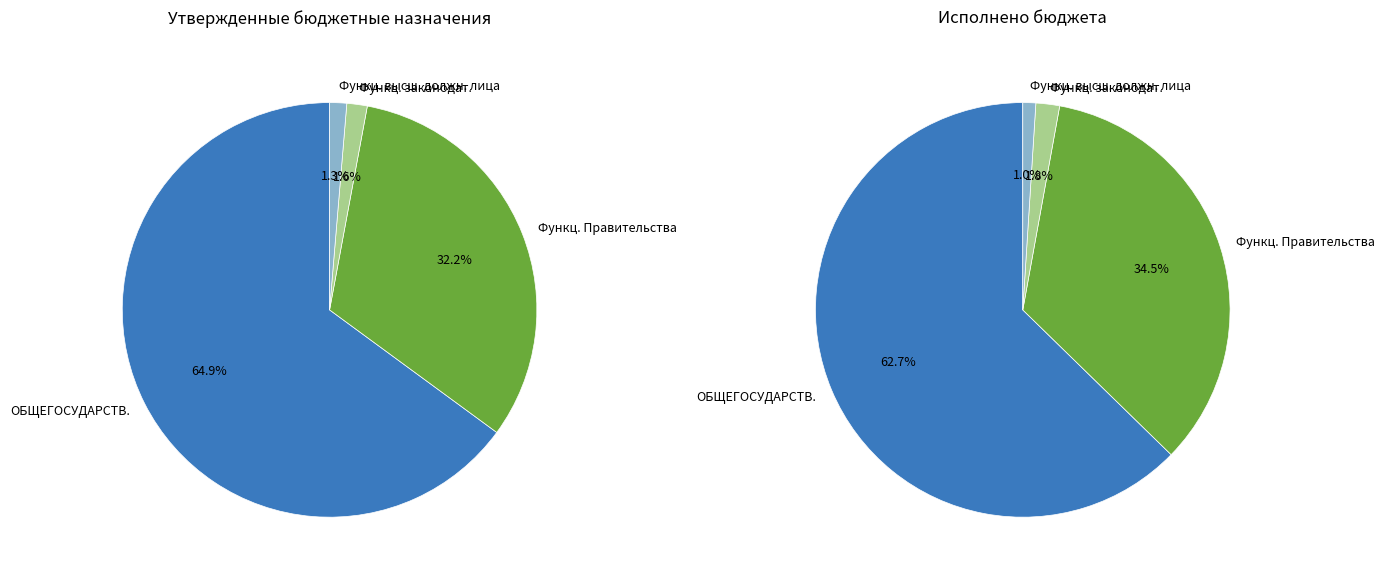

True or false: Функционирование законодательных органов accounts for 2% of the total.

True